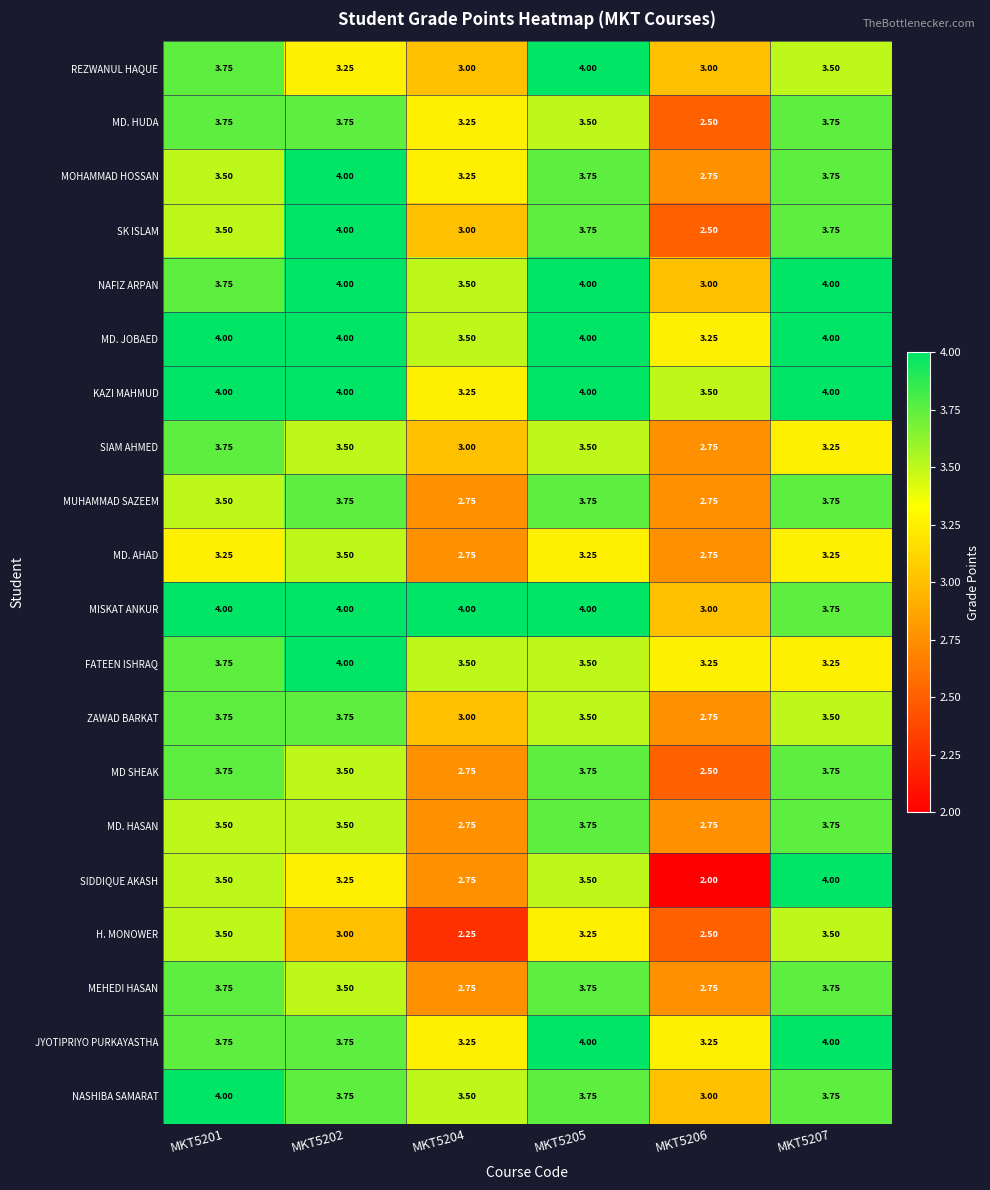

Which series has the largest range (max minus min)?

SIDDIQUE AKASH